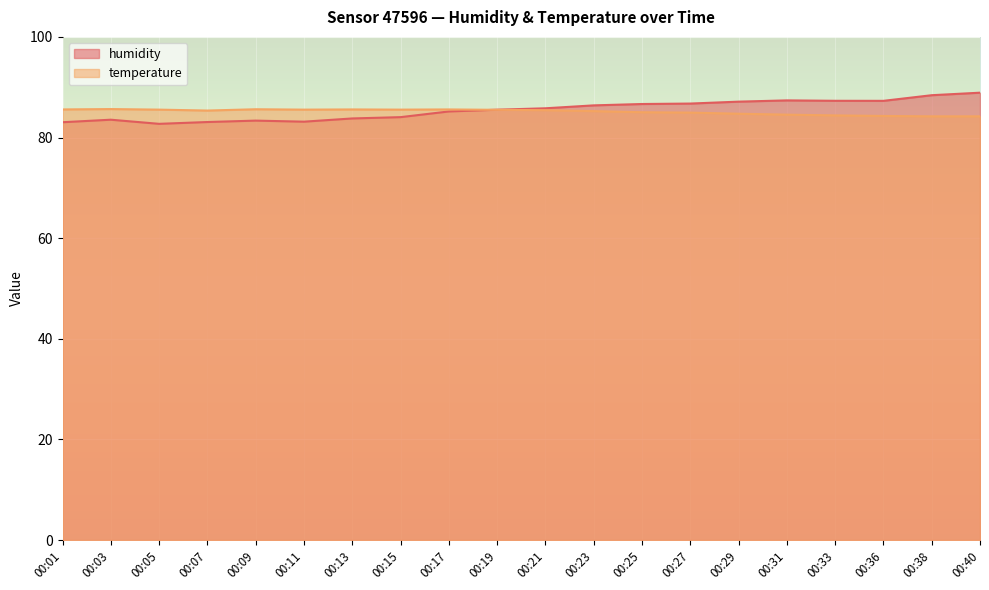

How many distinct data groups are displayed?

2